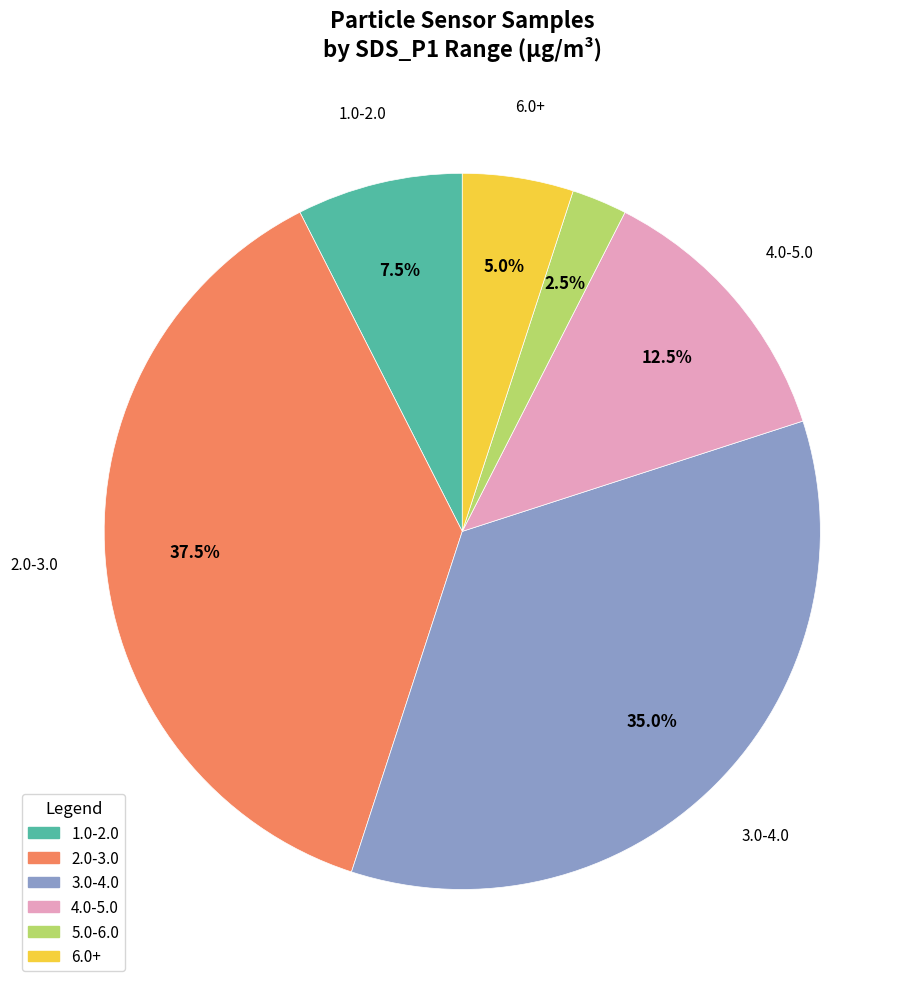

To the nearest percent, what is the average slice percentage?

17%